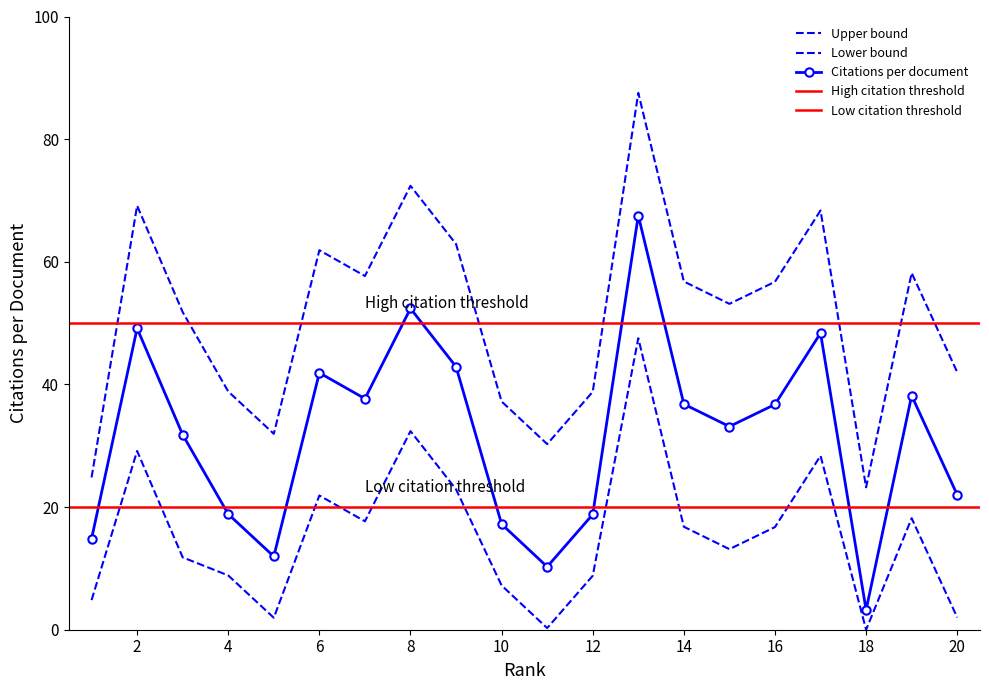

What is the lowest value of the Upper bound series?

23.2